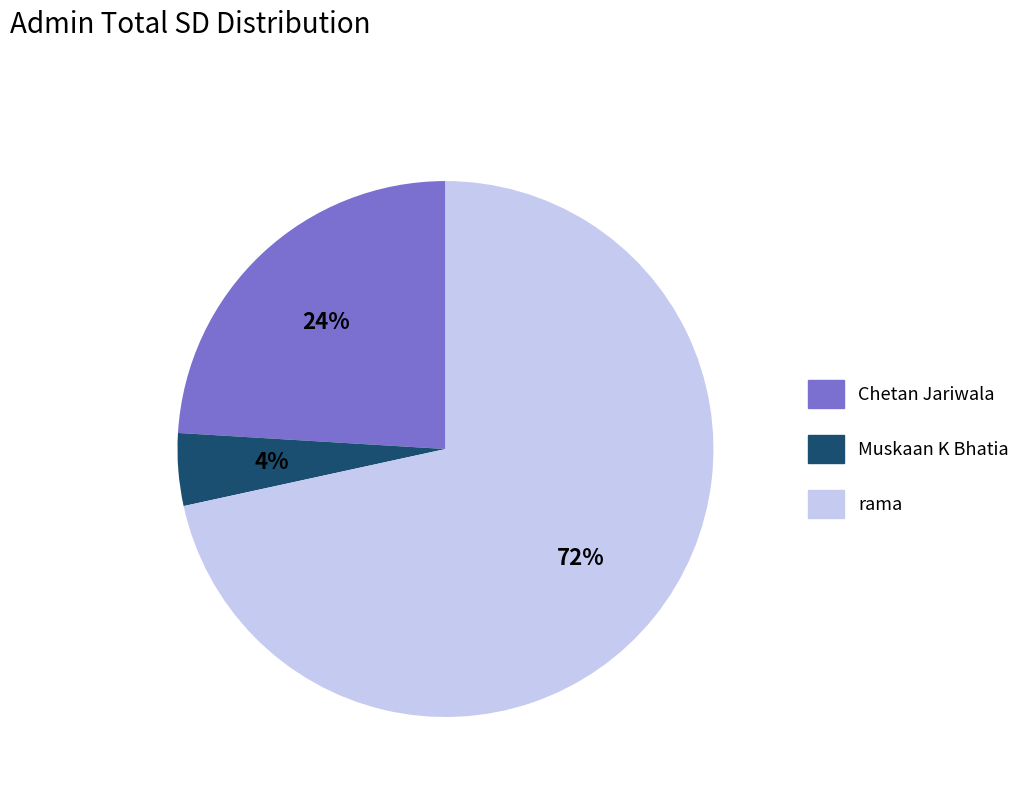

Count the number of slices in the pie.

3